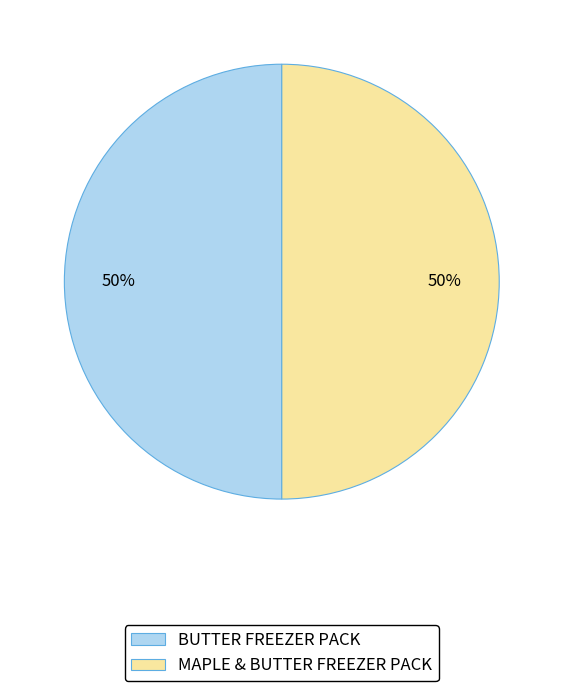

How many segments does this pie chart have?

2